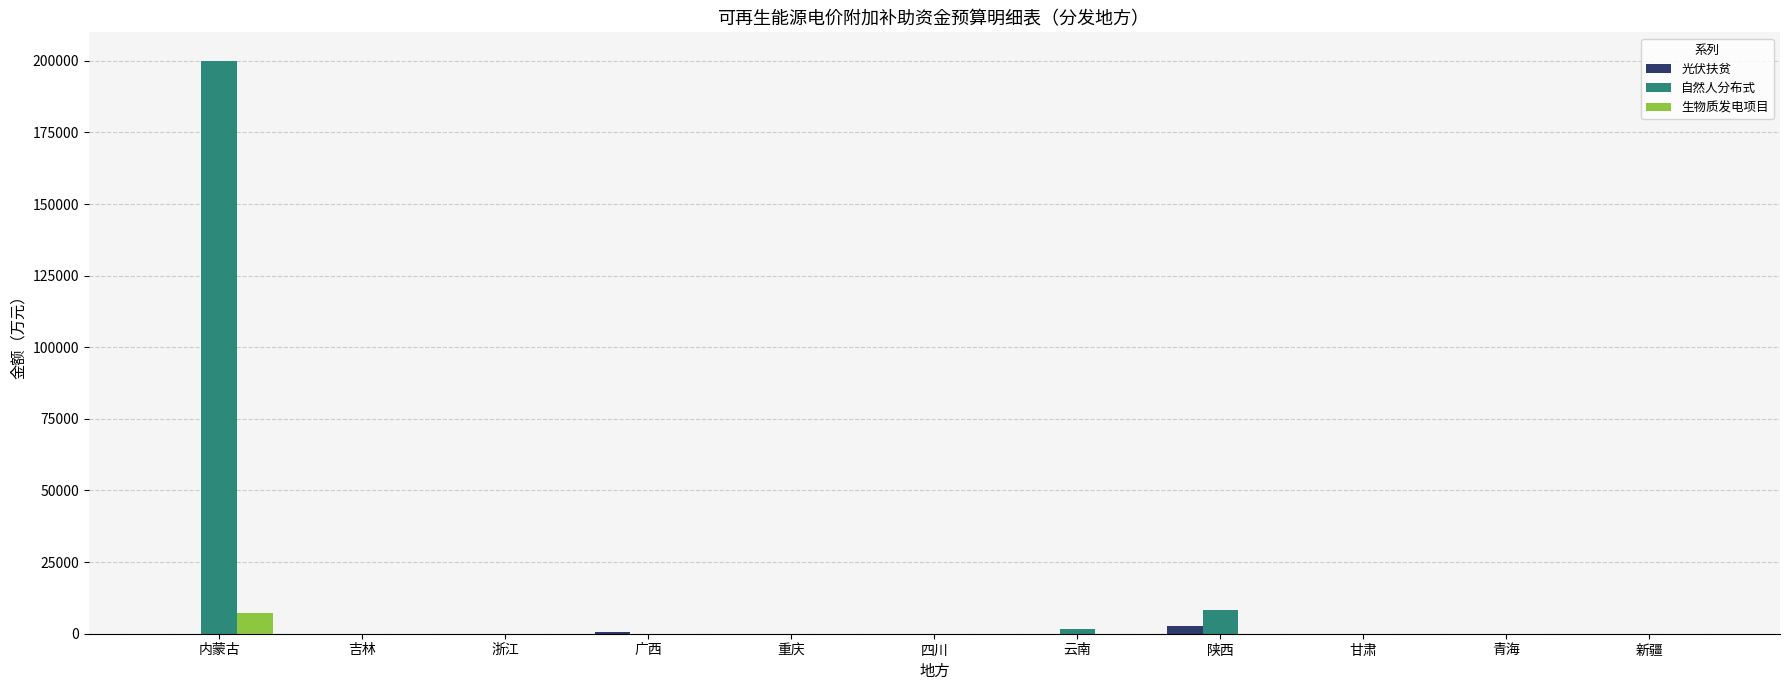

Is it true that 自然人分布式 equals -112041 at 四川?

False